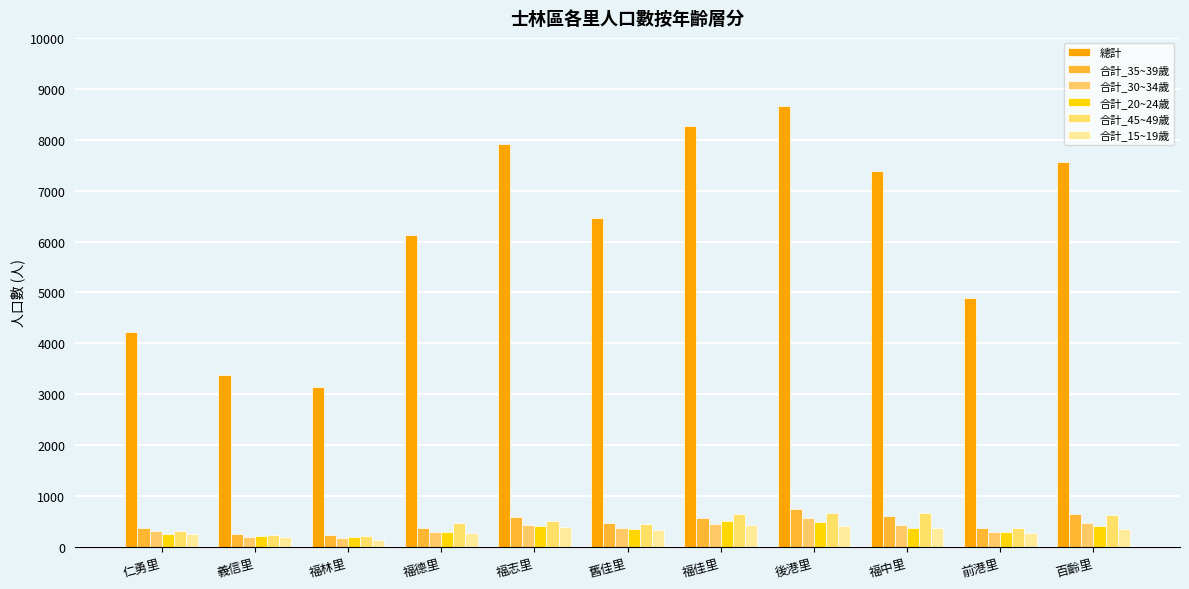

What is the total value across all series at 義信里?

4469